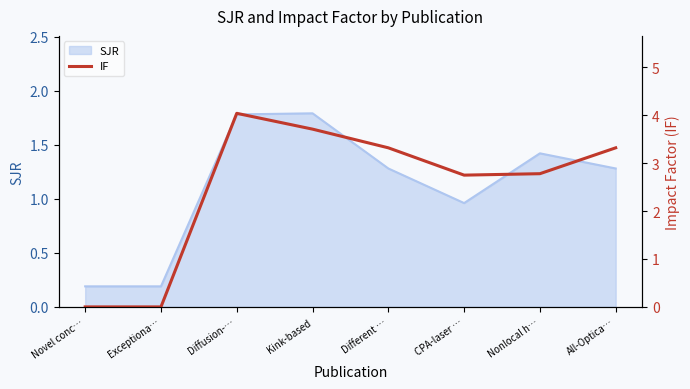

What is the average value?

2.5